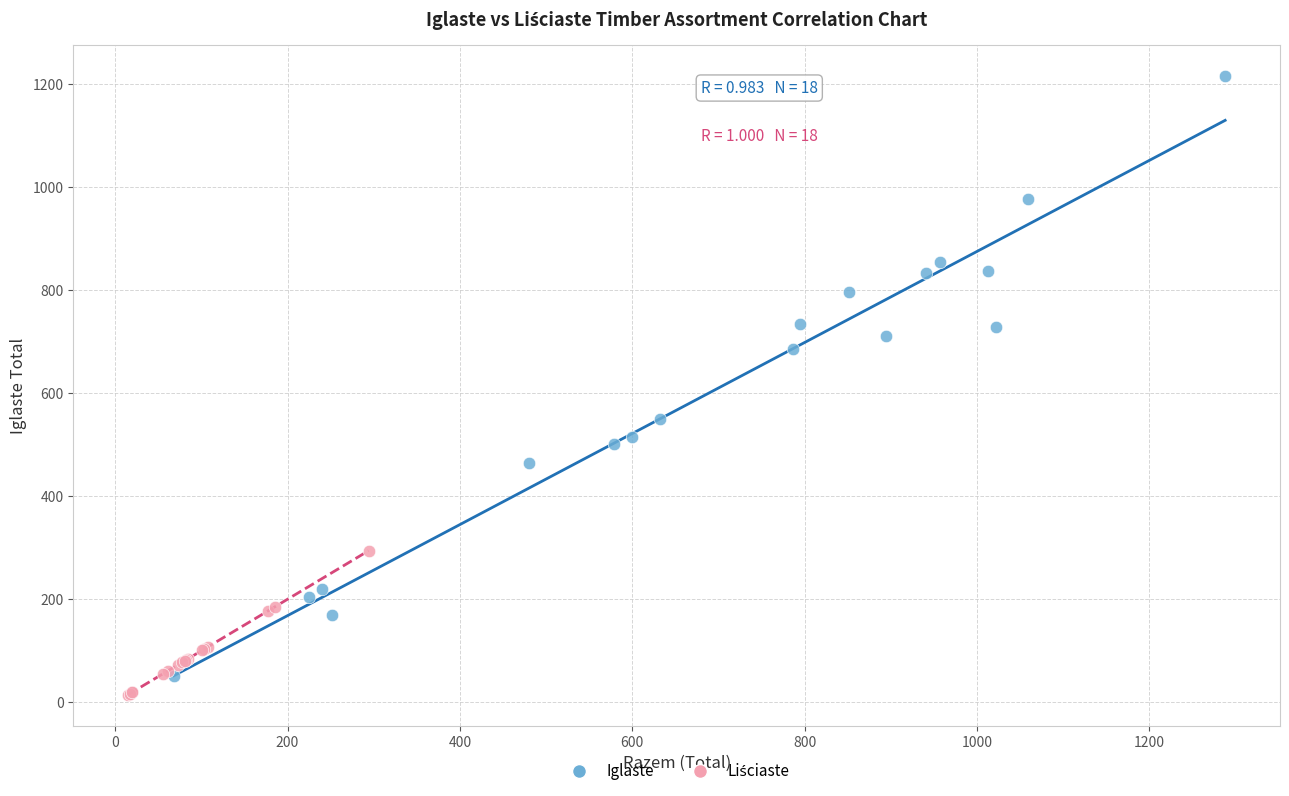

Which series contains the highest Y value?

Iglaste